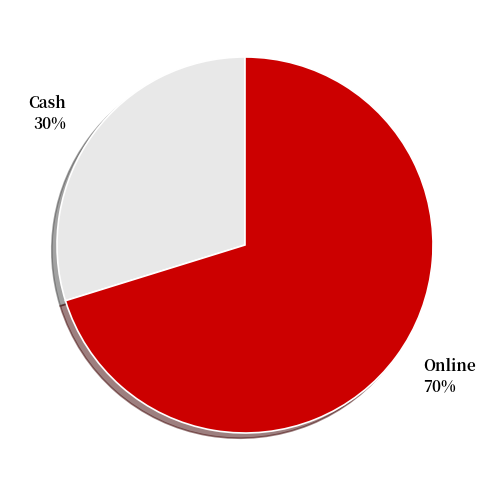

To the nearest percent, what is the difference between the Online and Cash slice percentages?

40%